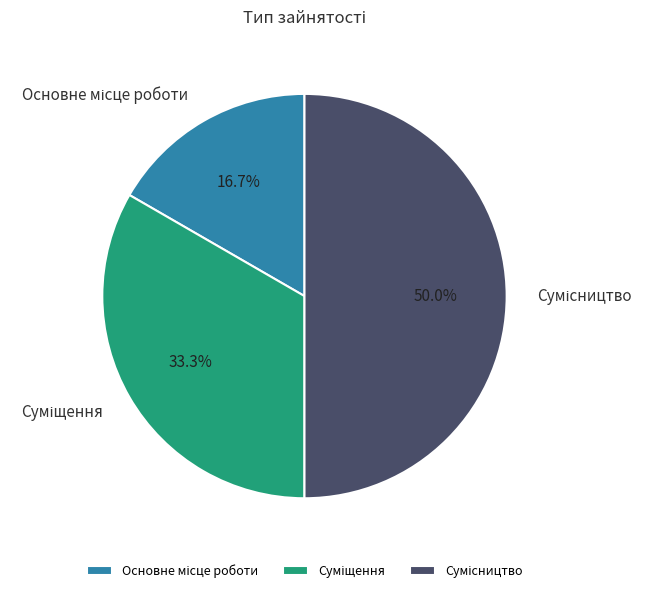

To the nearest percent, what is the difference between the largest and smallest slice percentages?

33%